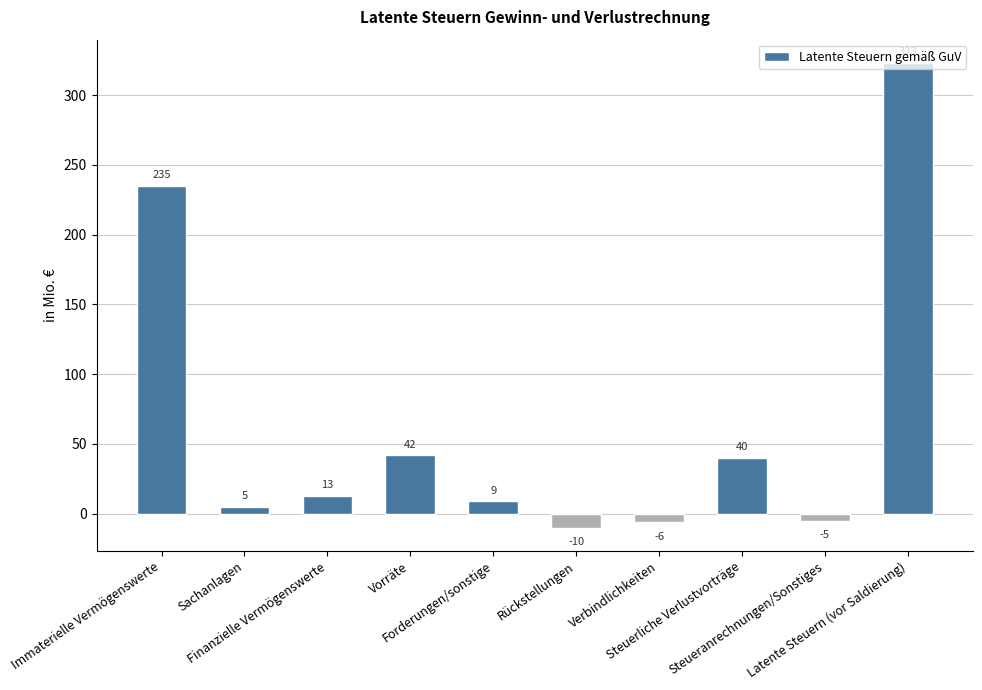

What is the label of the 4th bar from the left?

Vorräte